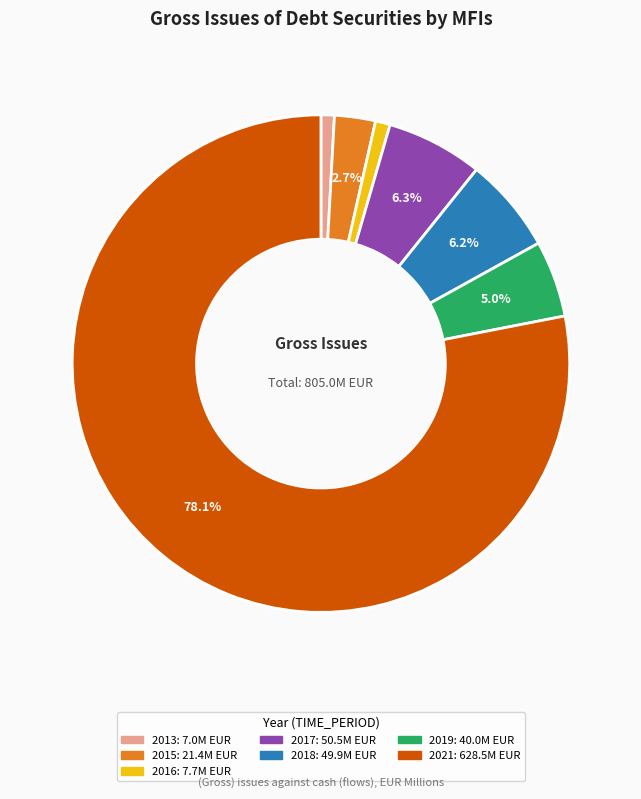

Is there a majority slice in this chart?

Yes